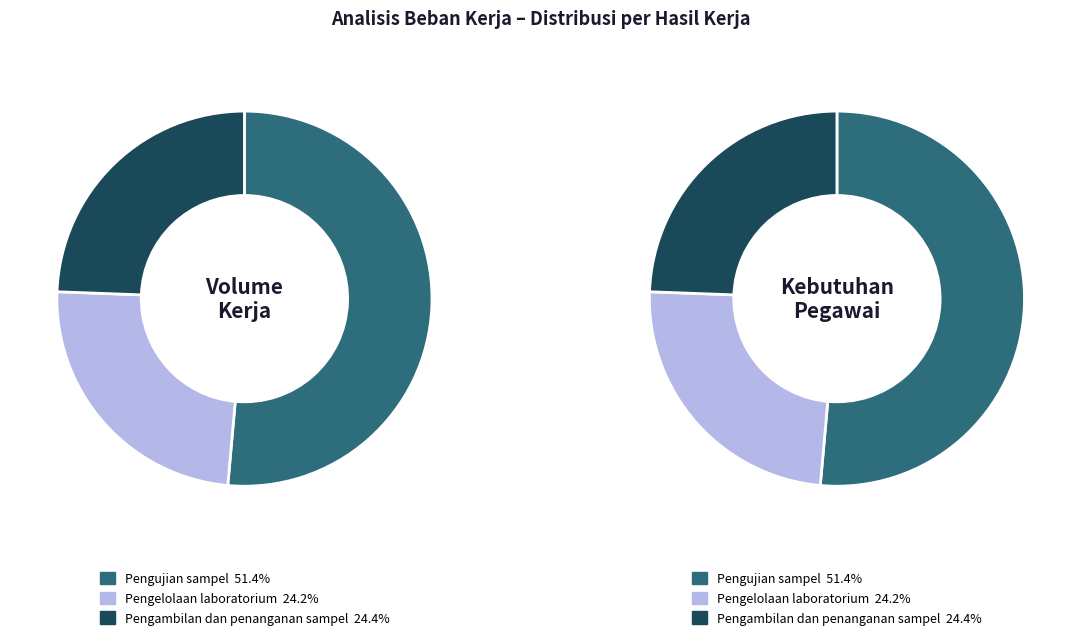

Which has a higher value, Pengelolaan laboratorium or Pengujian sampel?

Pengujian sampel